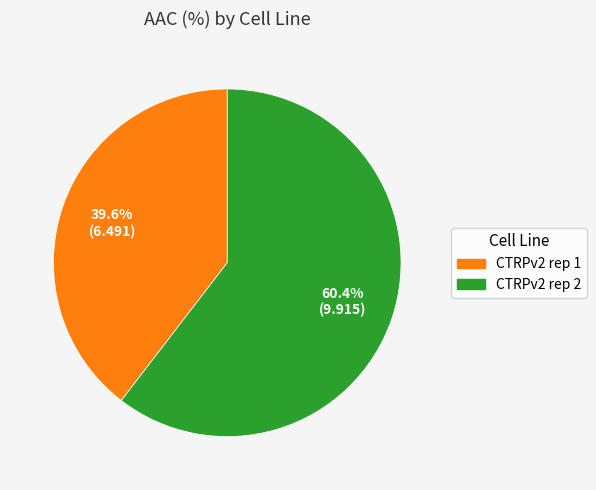

To the nearest percent, what is the combined percentage of CTRPv2 rep 2 and CTRPv2 rep 1?

100%